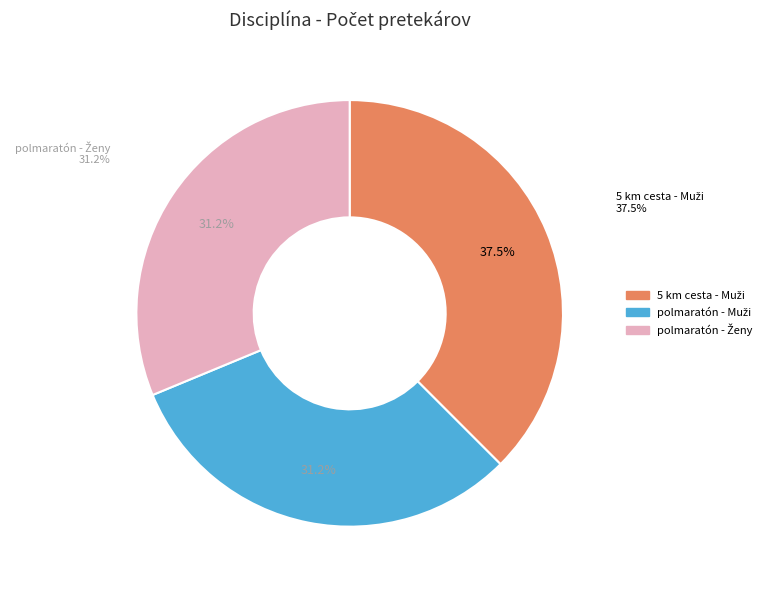

Rank the categories by value from lowest to highest.

polmaratón - Muži, polmaratón - Ženy, 5 km cesta - Muži